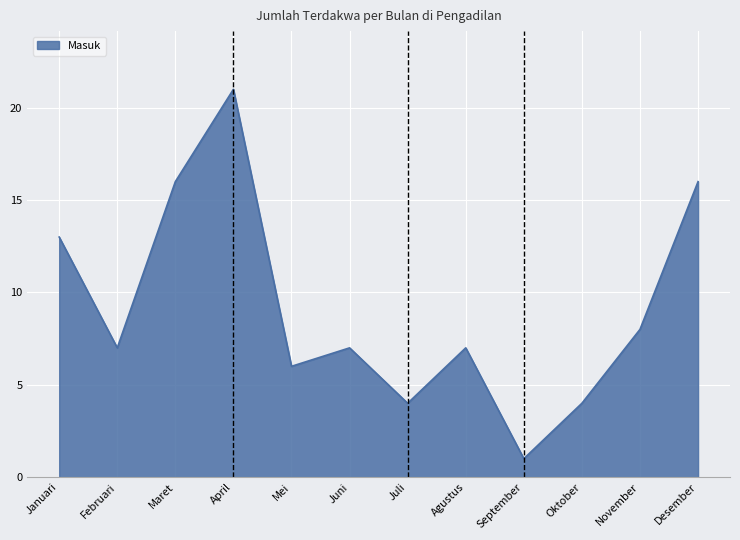

Approximately how many times larger is the value at Oktober compared to Januari?

0.3